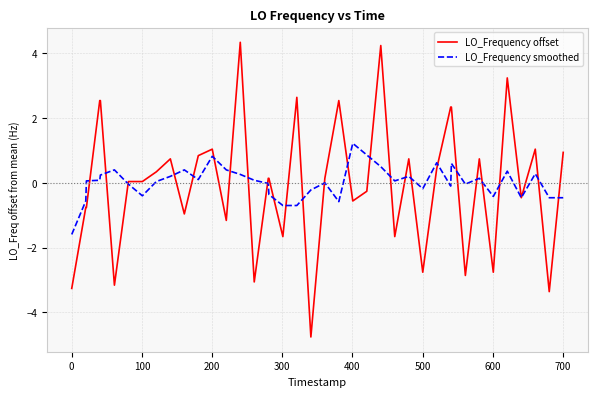

Does the chart have visible grid lines?

Yes